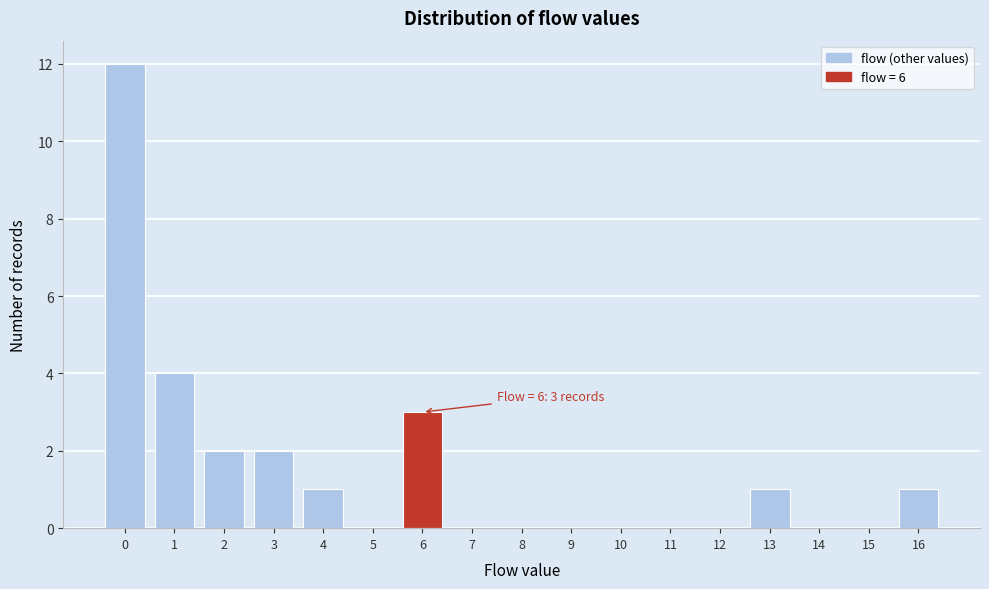

Over which range of the x-axis is the bar tallest?

-0.5 to 0.5